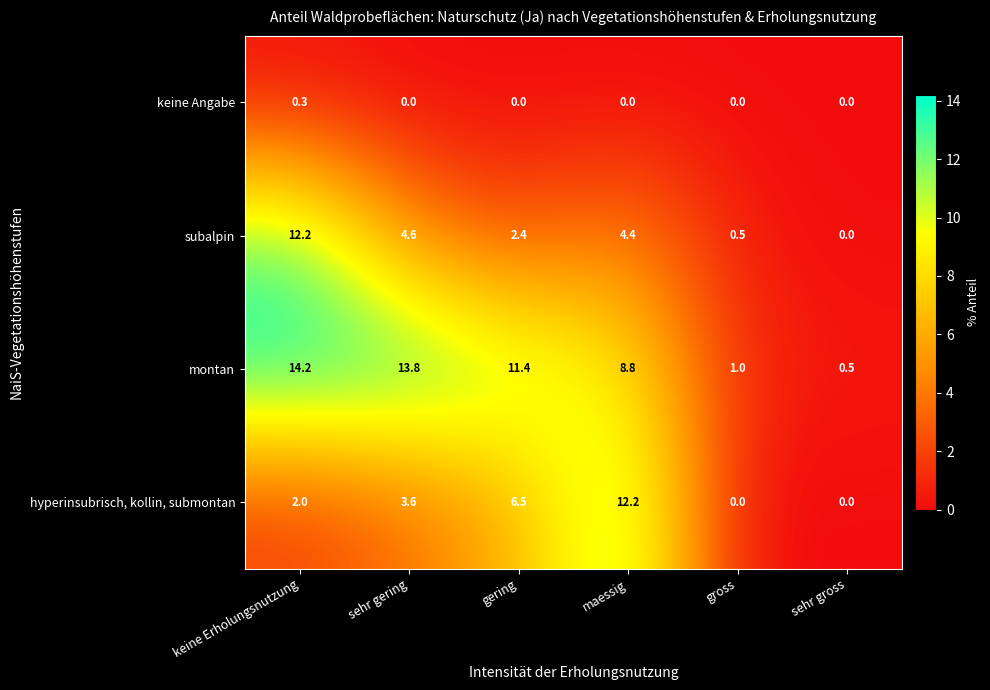

What is the difference between the maximum and minimum values in the subalpin series?

12.2